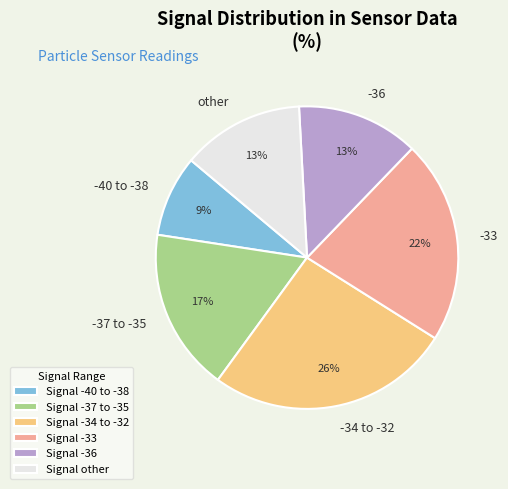

Combined, do -40 to -38 and -34 to -32 account for over 50%?

No